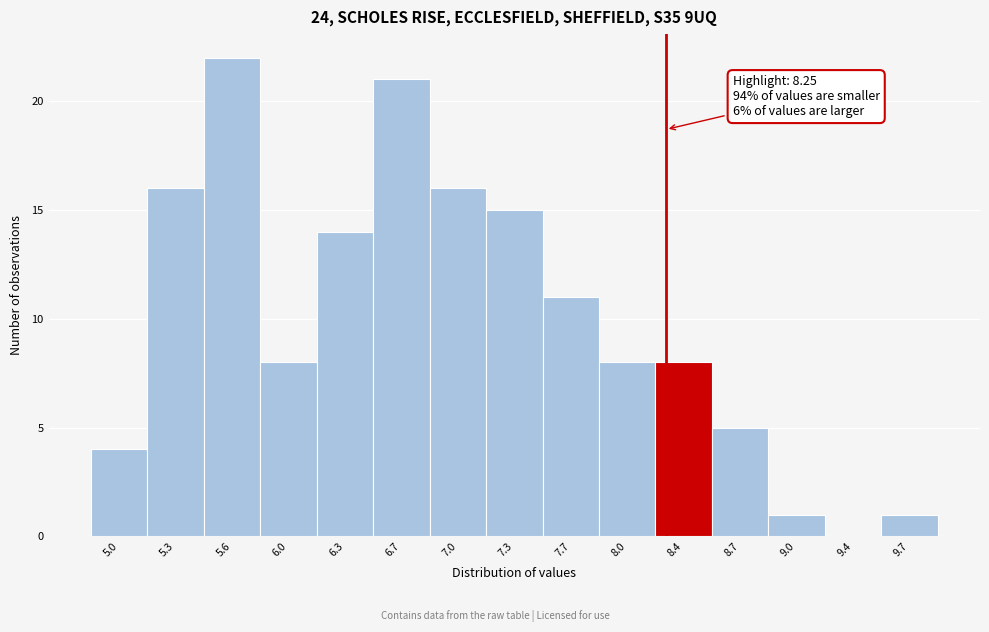

Which range on the x-axis has the tallest bar?

5.50 to 5.80